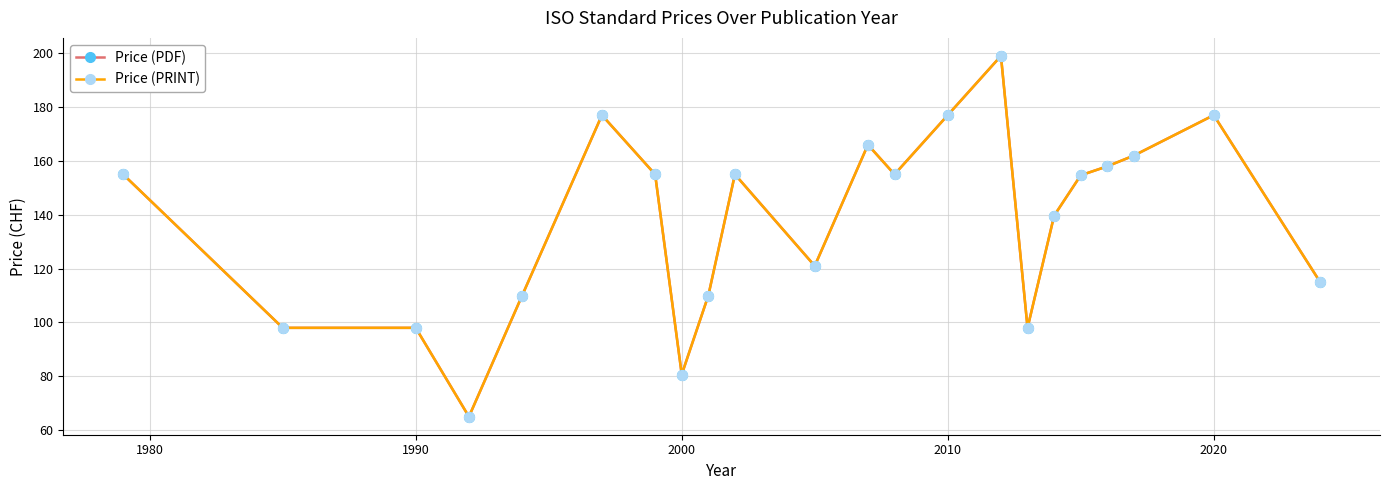

At how many categories does at least one series exceed 122?

13